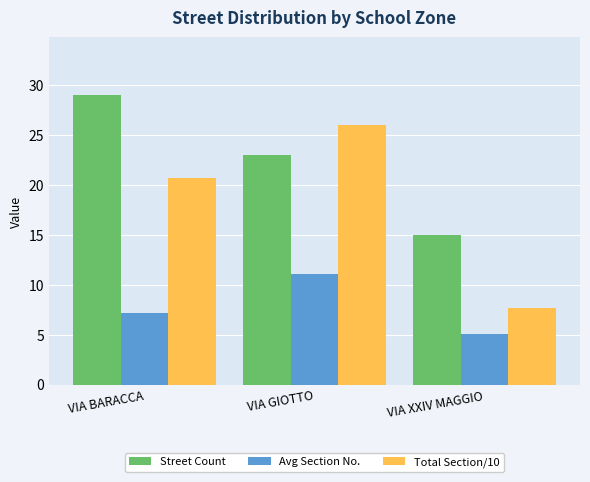

Reading left to right, what are all the values shown in this chart?

Street Count: 29.0	23.0	15.0
Avg Section No.: 7.2	11.1	5.1
Total Section/10: 20.7	26.0	7.7